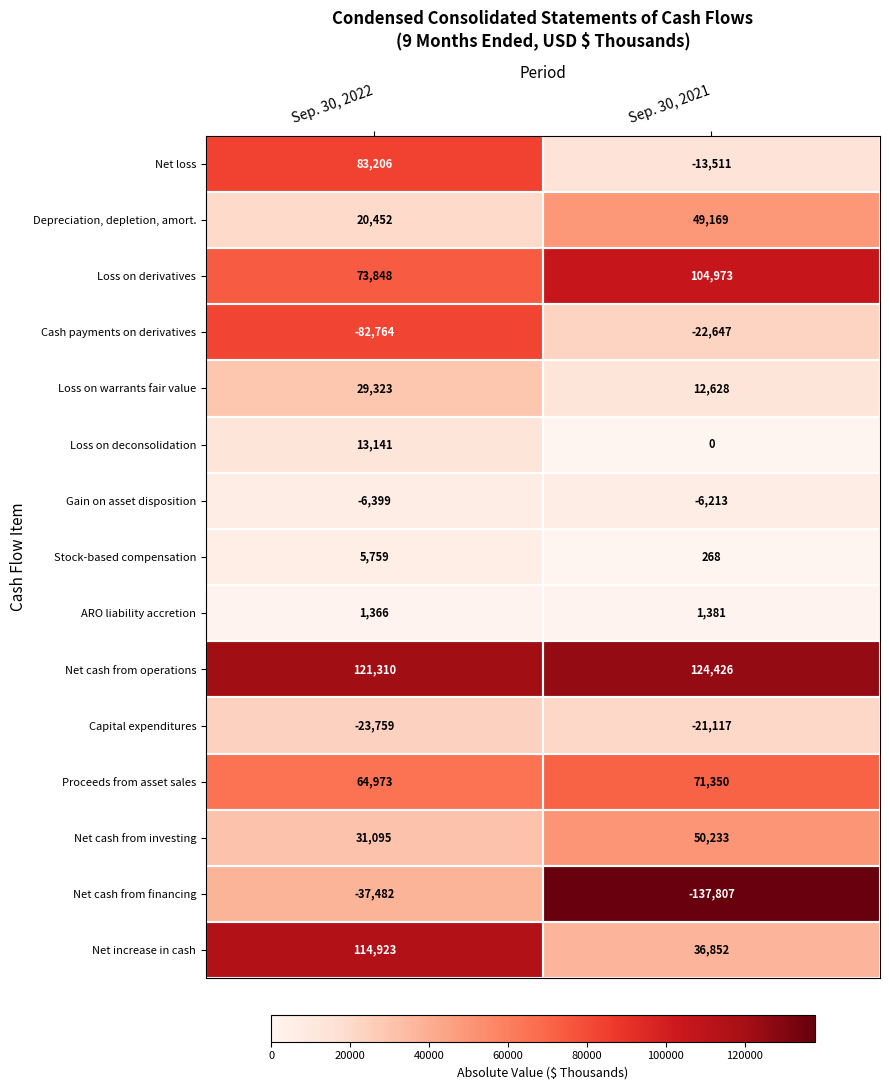

What is the approximate value of Net cash from investing at Sep. 30, 2021, to the nearest 100?

50200